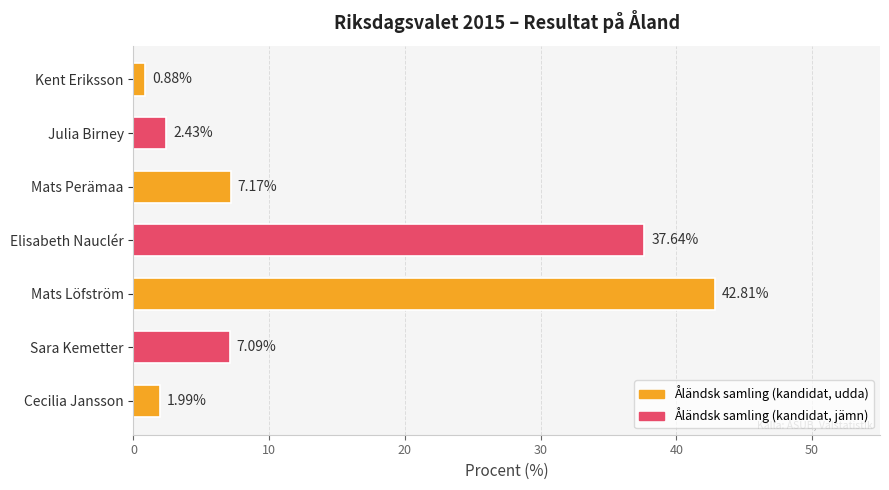

What is the ratio of the value at Mats Löfström to the value at Mats Perämaa?

6.0